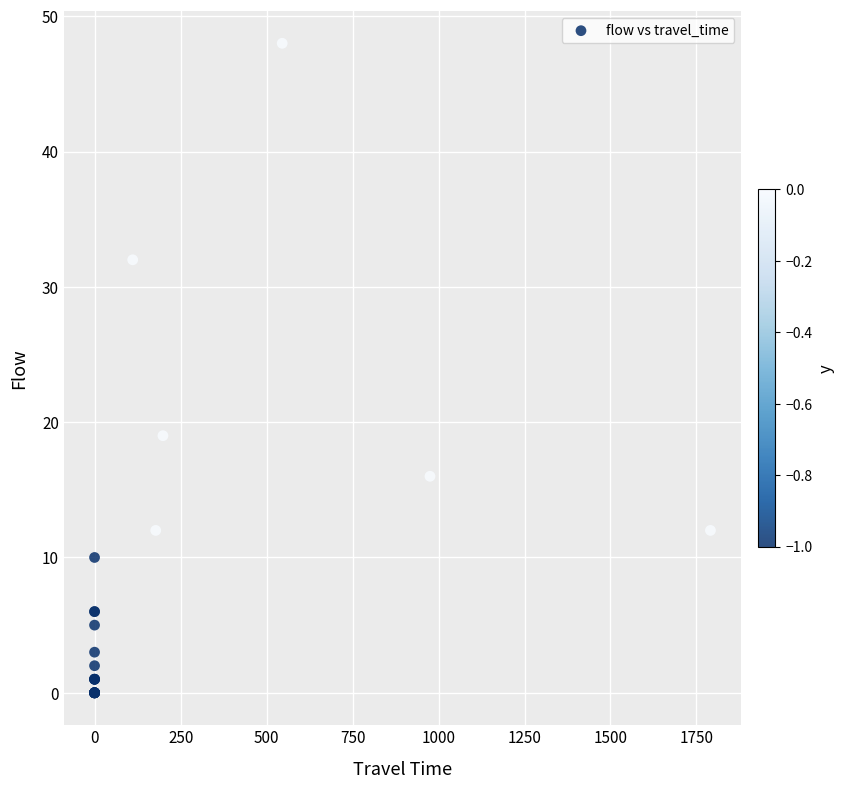

What Y value in the scatter plot is closest to 24?

19